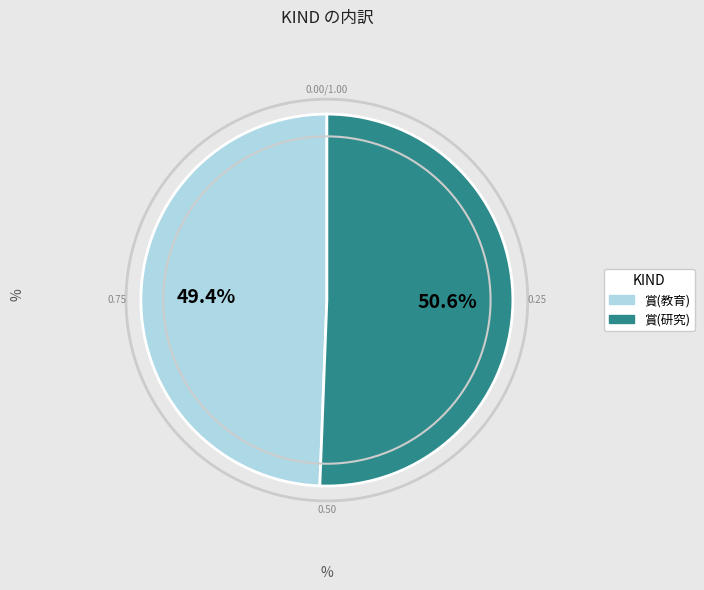

What percentage do 賞(教育) and 賞(研究) together represent?

100.0%